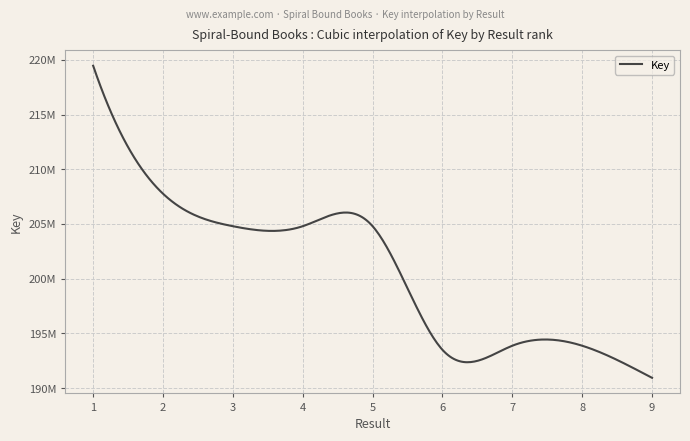

True or false: the data has more than 0 interior local peaks.

True